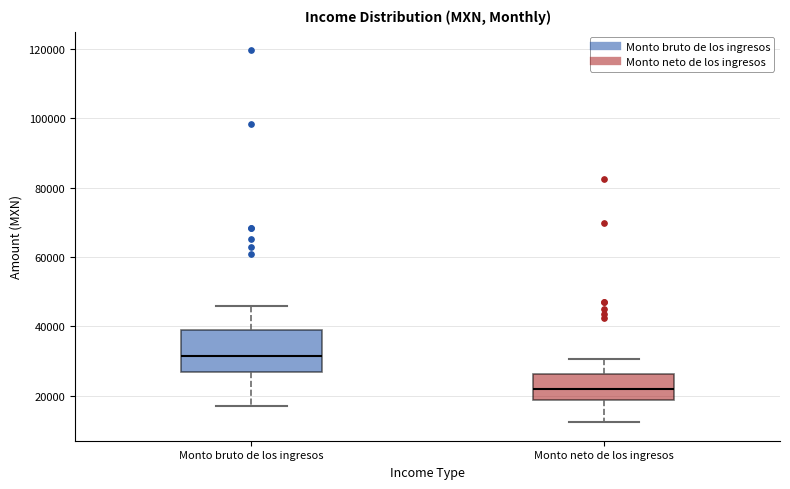

Reading left to right, transcribe this box plot: for each box, give where its median line is, the range the box spans, and where its two whiskers end, as read against the y-axis. The values are not printed on the chart, so give them approximately, as read against the axis.

Monto bruto de los ingresos: median 32000, box 26000 to 38000, whiskers 18000 to 46000
Monto neto de los ingresos: median 22000, box 18000 to 26000, whiskers 12000 to 30000